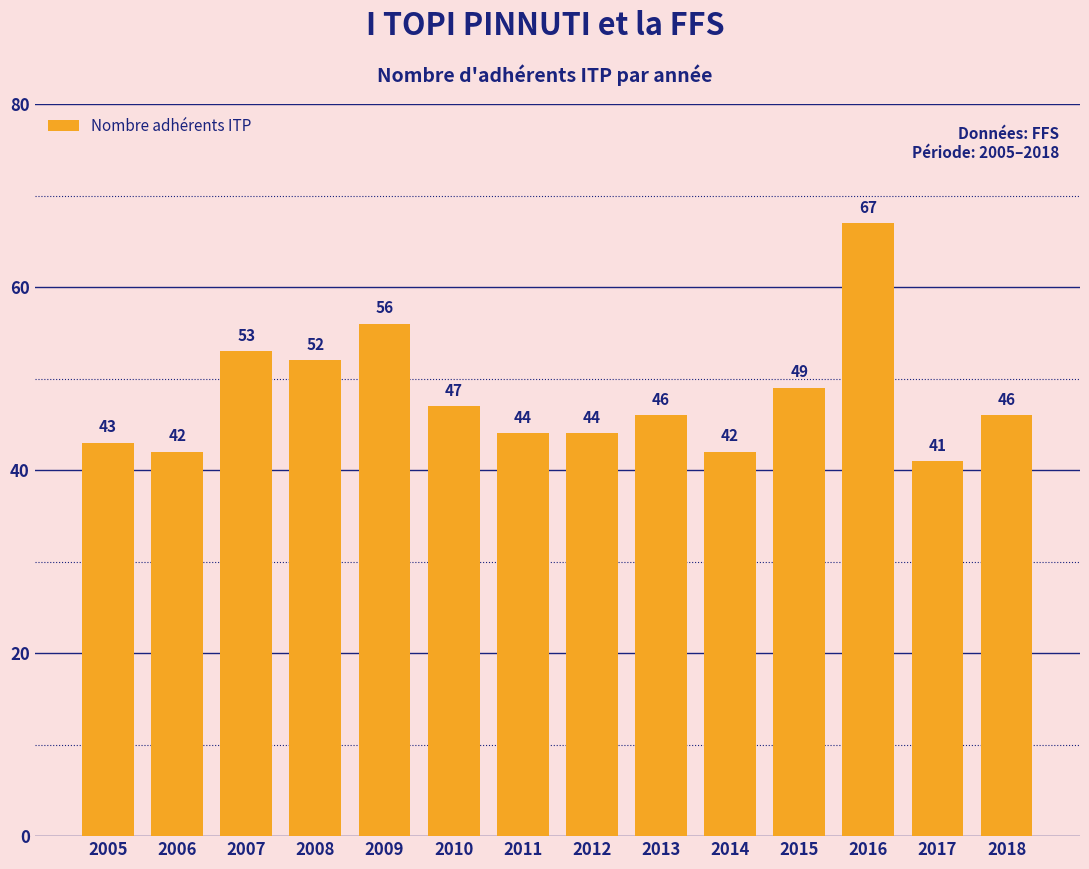

What is the value of the 10th bar from the left?

42